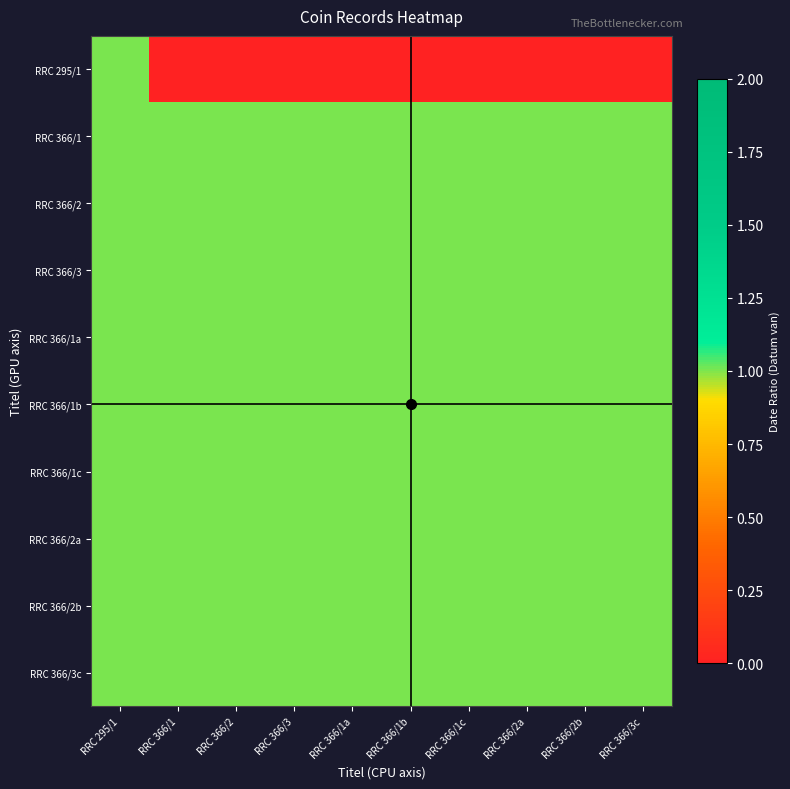

At which category is the sum across all series the highest?

RRC 295/1